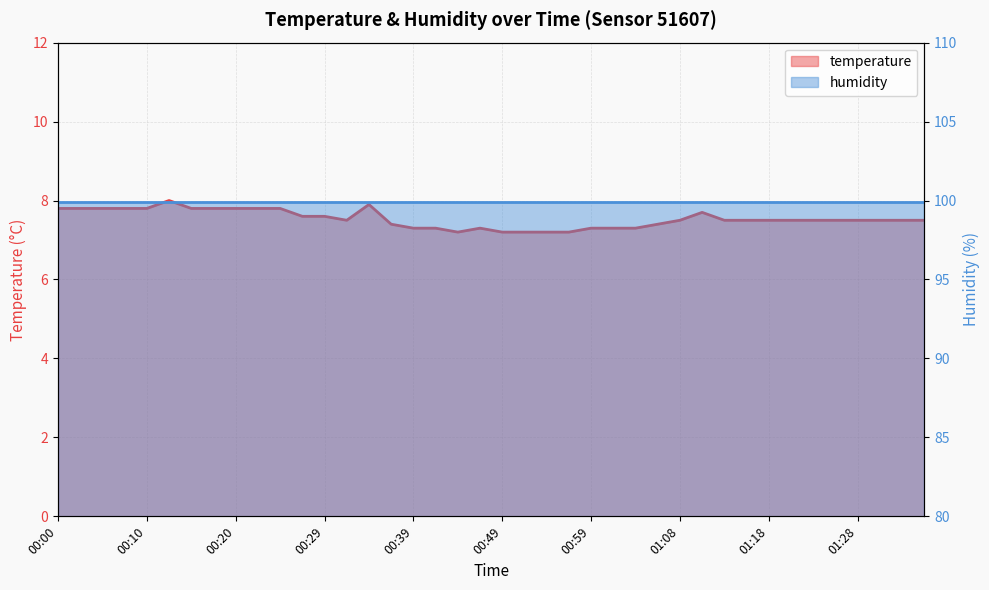

Where is the first local minimum?

00:32